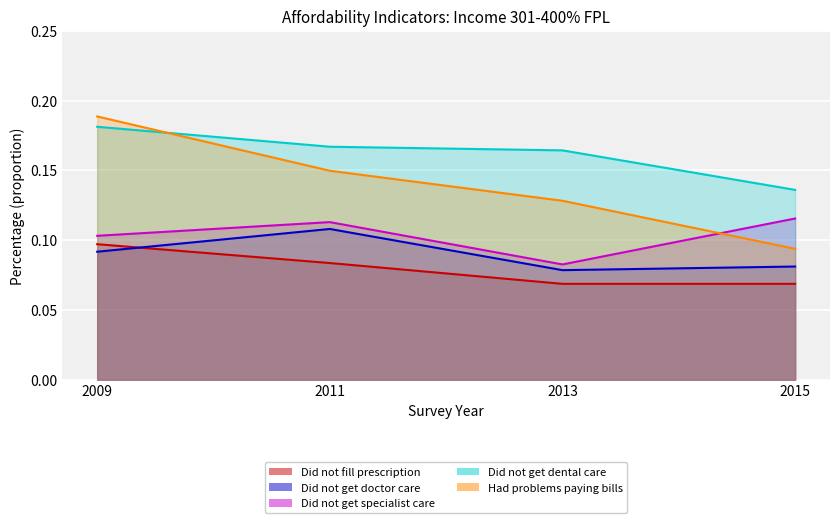

At which category does the chart reach its peak across all series?

2009